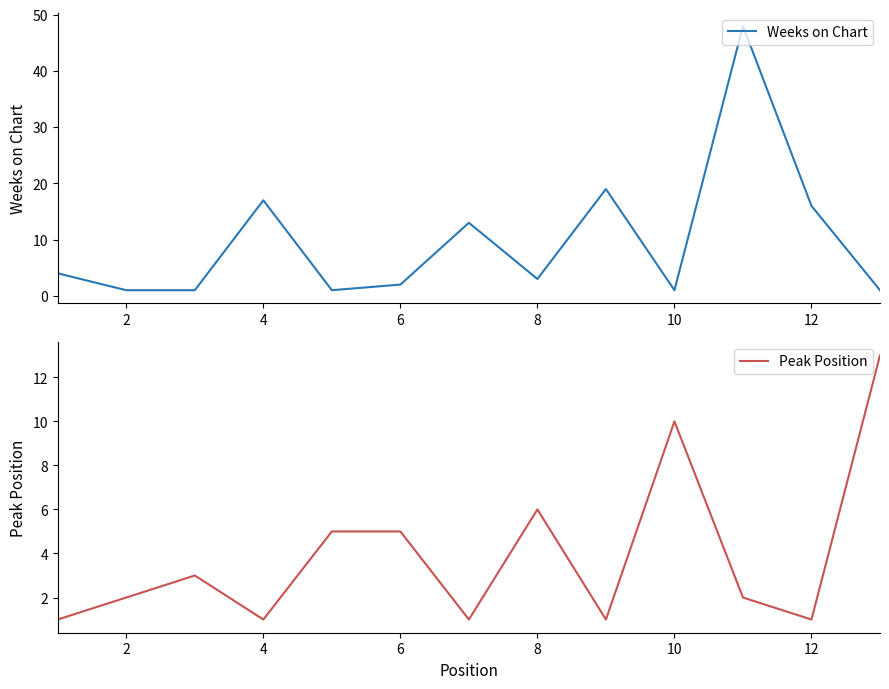

The Peak Position series shows 2 at 6. True or false?

False